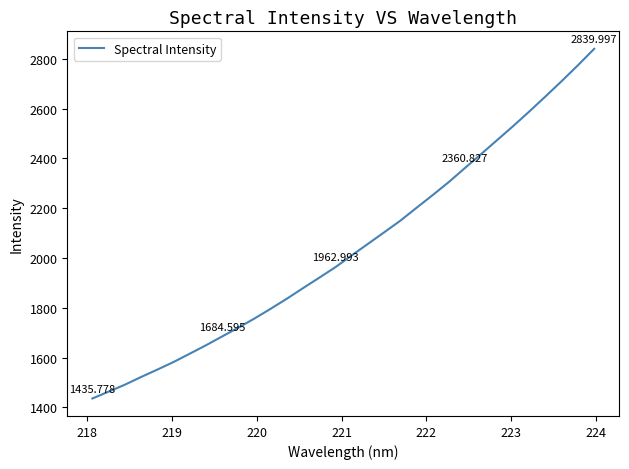

Is this an area chart (filled region under the line)?

No